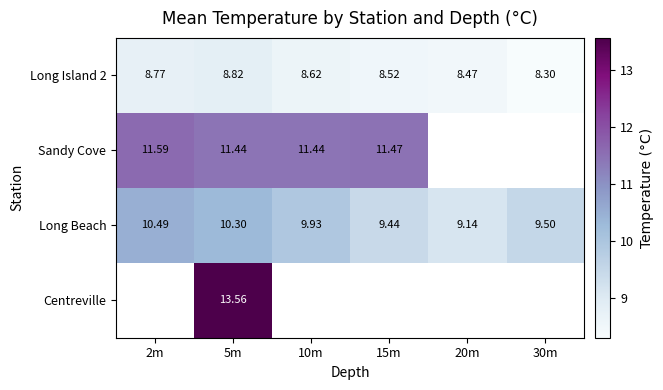

At how many categories does at least one series exceed 10?

4